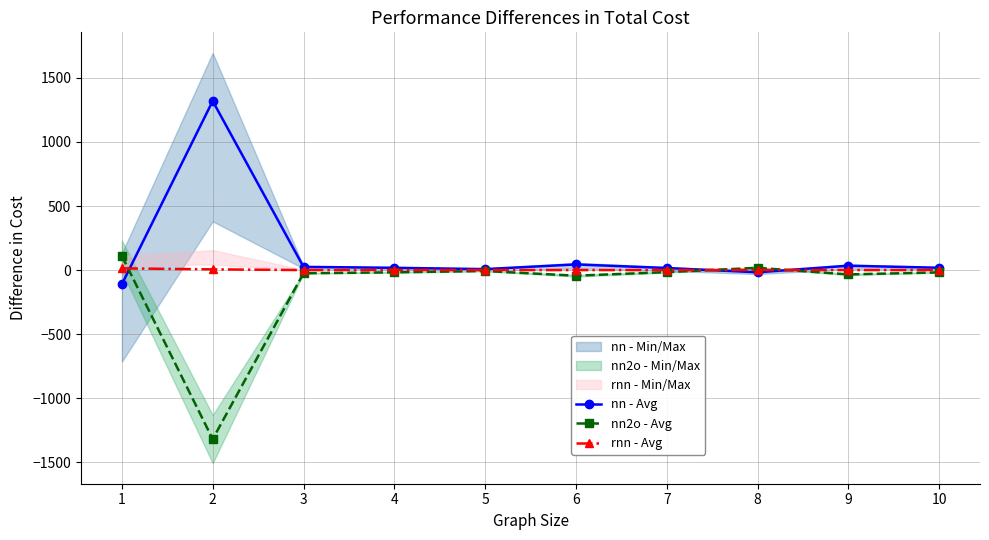

Does the chart have visible grid lines?

Yes